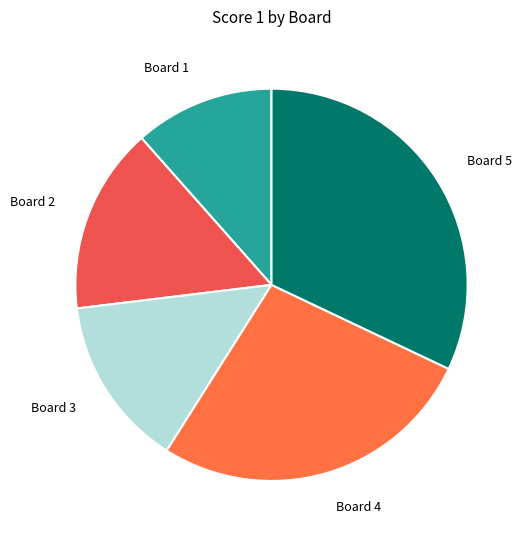

Between Board 1 and Board 3, which is larger?

Board 3